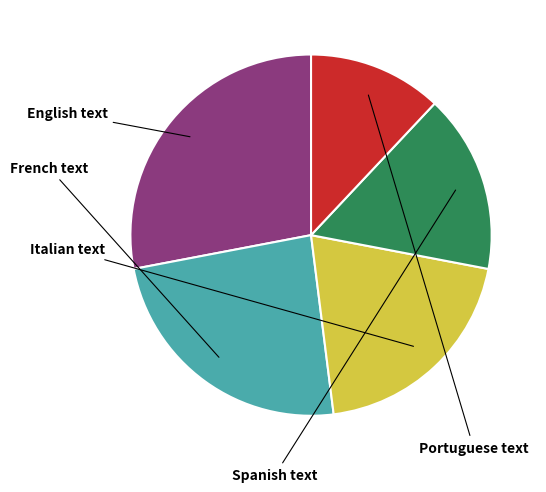

Is there a majority slice in this chart?

No